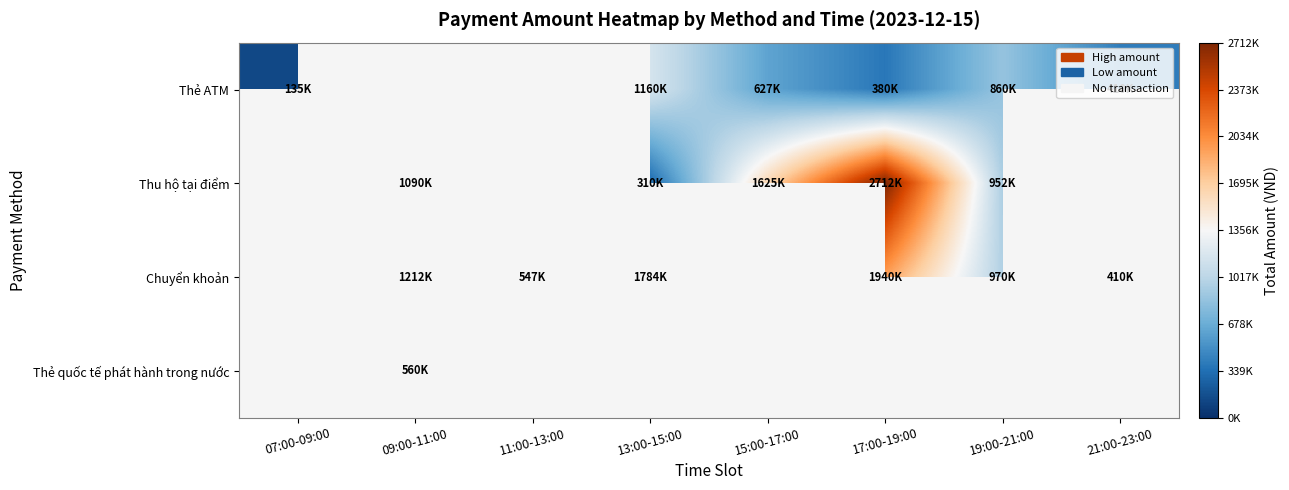

What is the difference between the Thẻ ATM values at 17:00-19:00 and 21:00-23:00?

30000.0